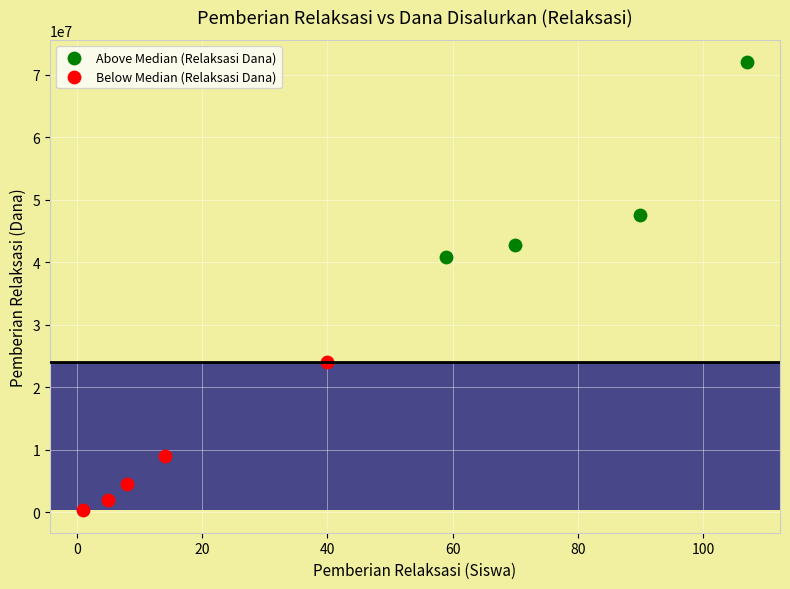

Which series contains the lowest Y value?

Below Median (Relaksasi Dana)